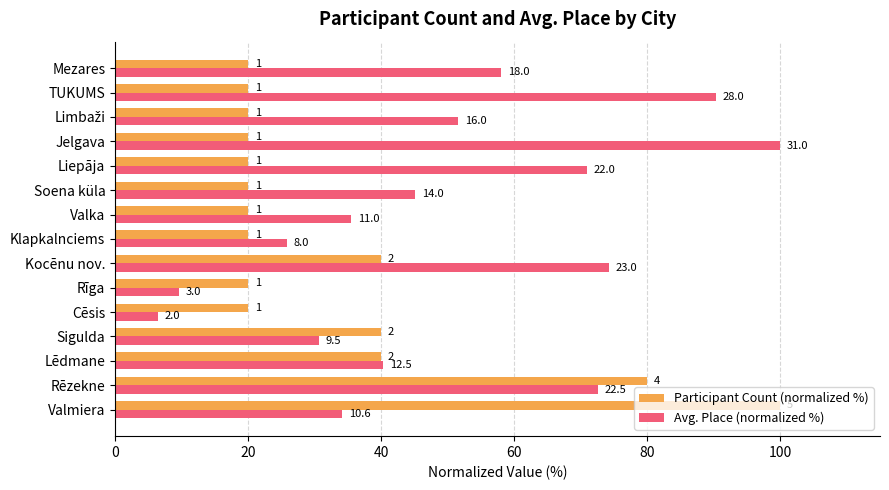

What are all the series names shown in the legend?

Participant Count (normalized %), Avg. Place (normalized %)